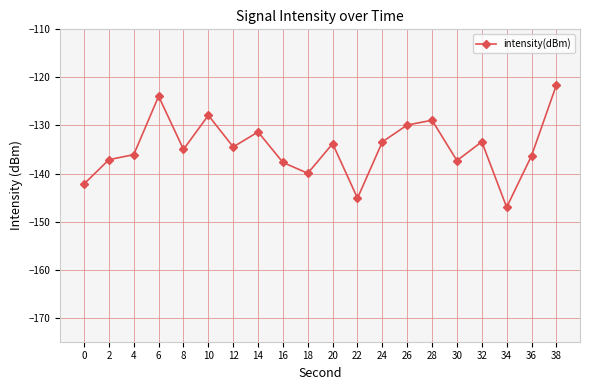

Read the value at 22.

-145.1